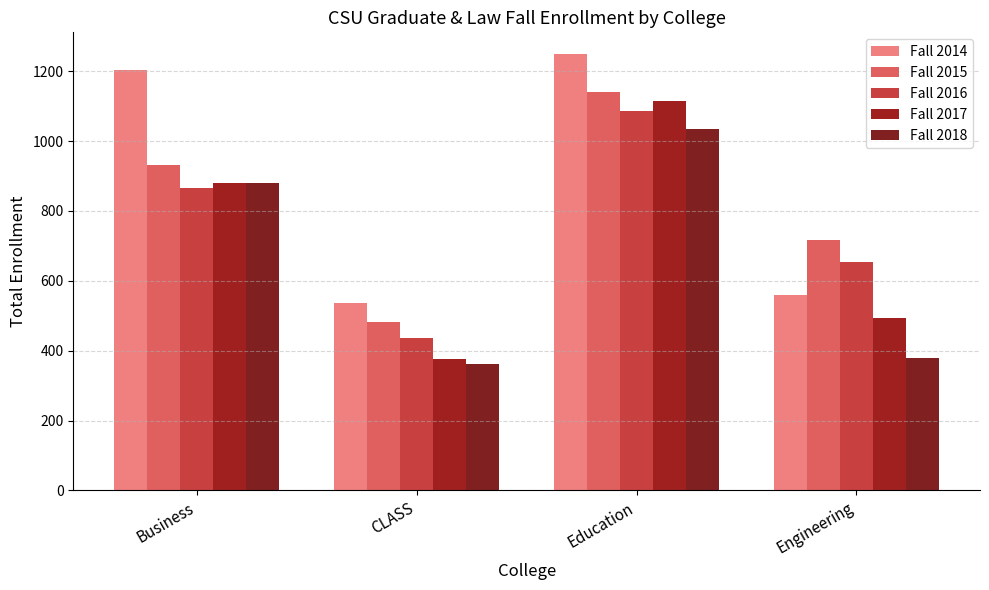

Where is Fall 2017 nearest to the value 745?

Business